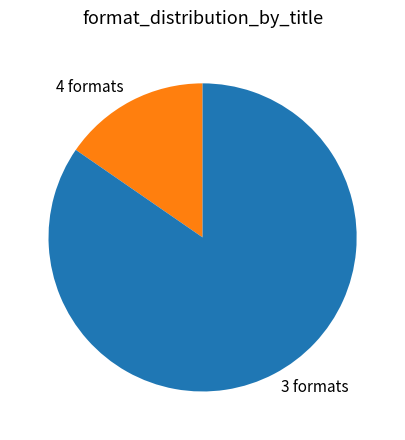

Rank the categories by value from lowest to highest.

4 formats, 3 formats